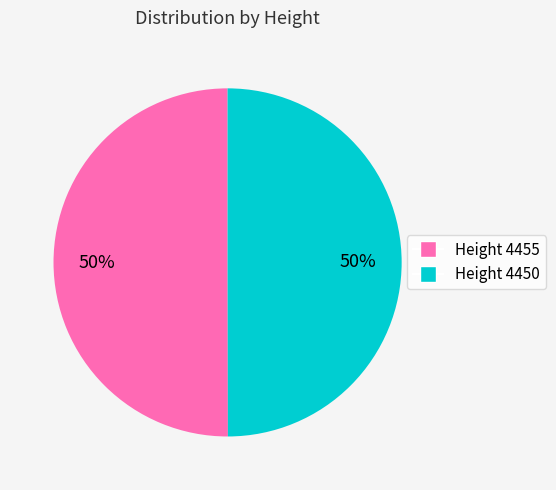

To the nearest percent, what is the average slice percentage?

50%